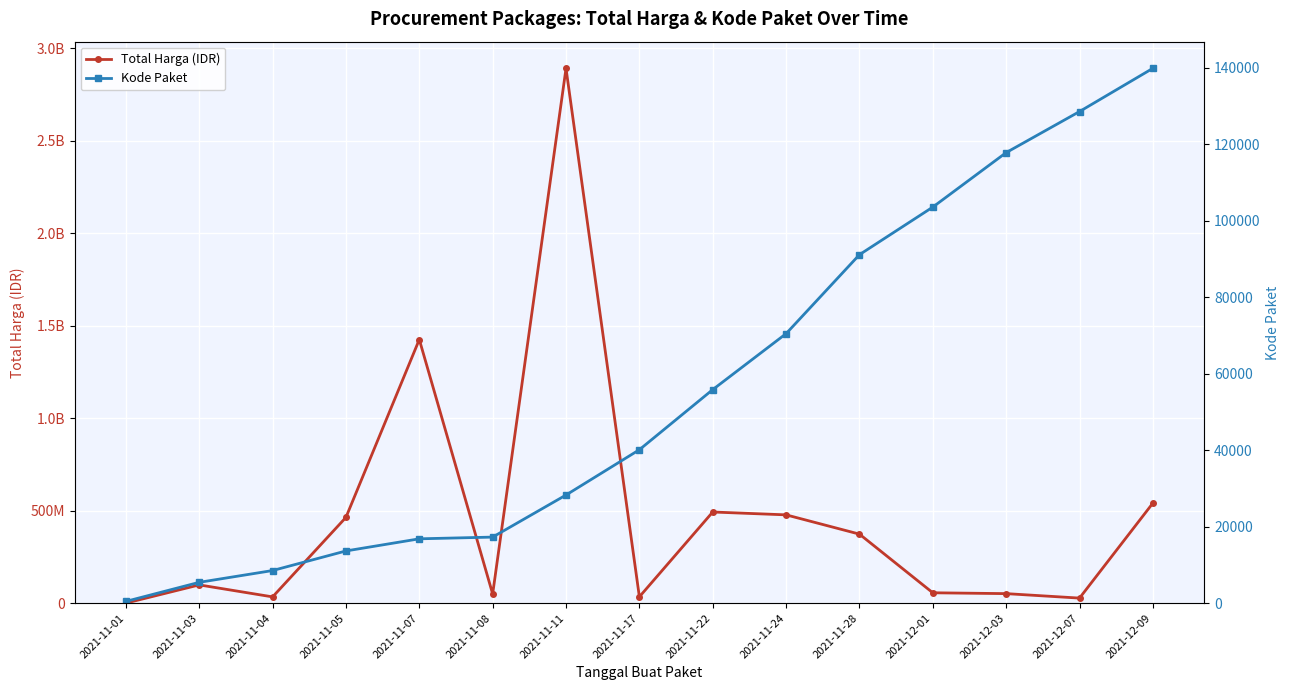

How many values in the Kode Paket series are below 40112?

7